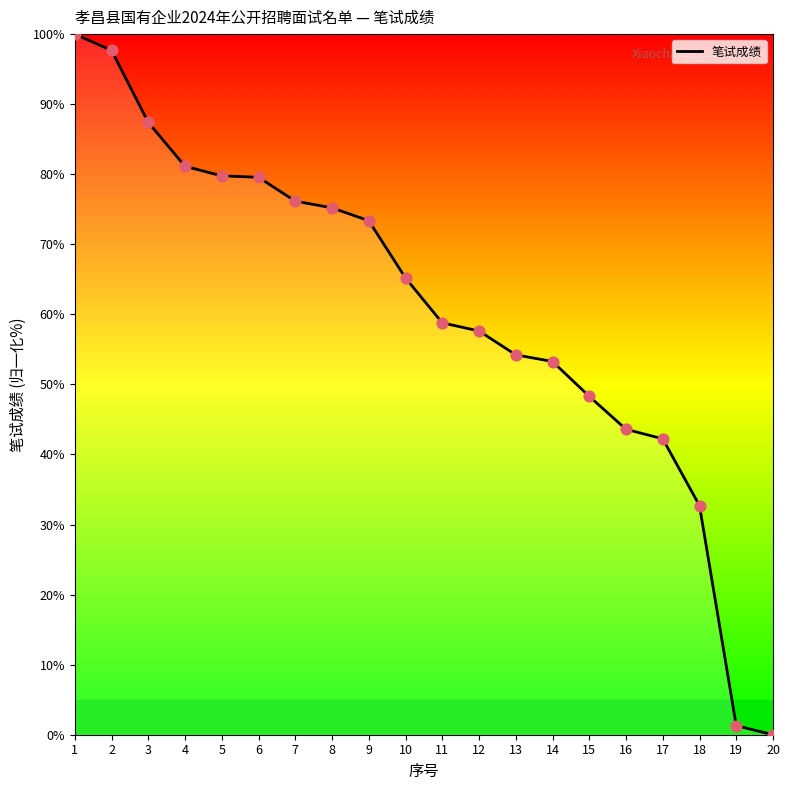

What is the change in value from 2 to 11?

-38.9